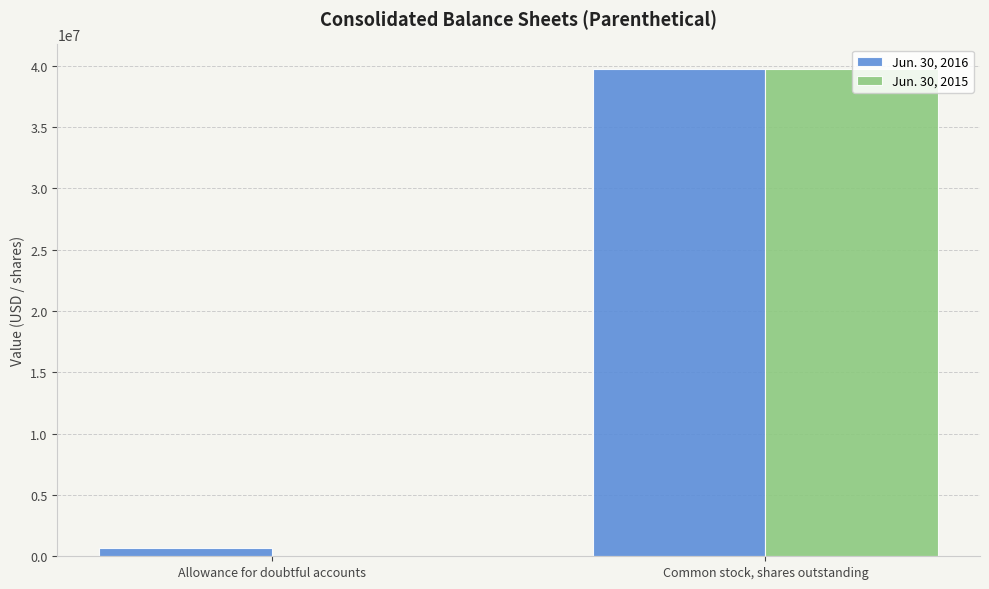

Reading right to left, what are all the values shown in this chart?

Jun. 30, 2016: 39750000	641810
Jun. 30, 2015: 39750000	39773